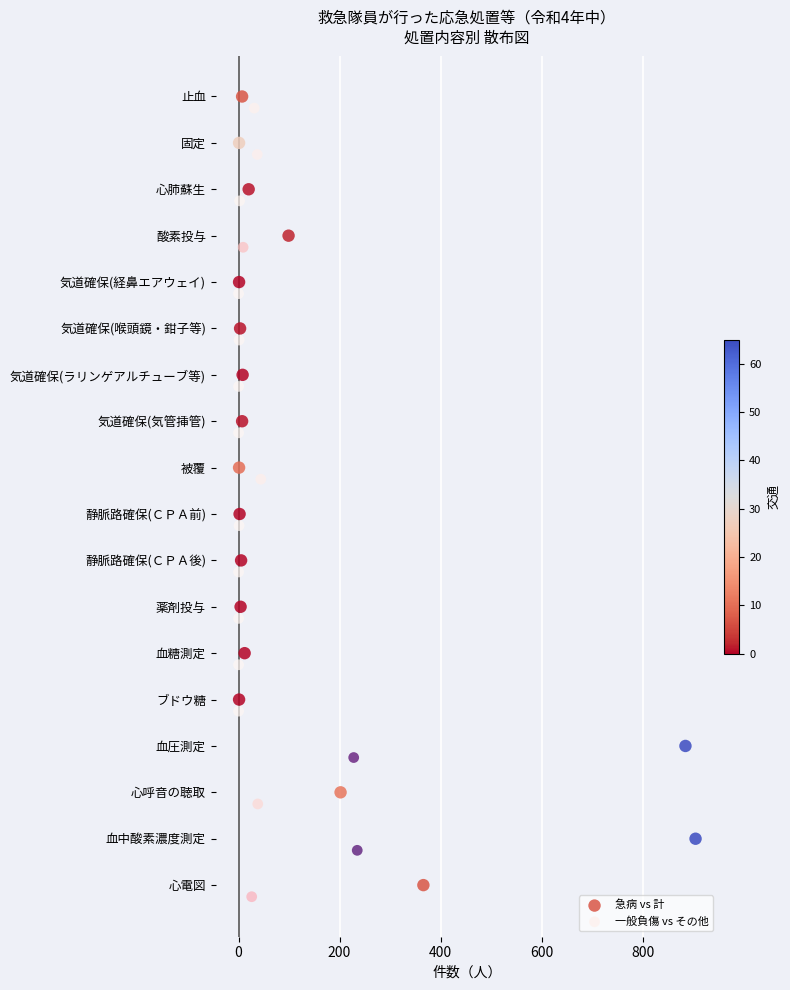

What are all the series names shown in the legend?

急病 vs 計, 一般負傷 vs その他